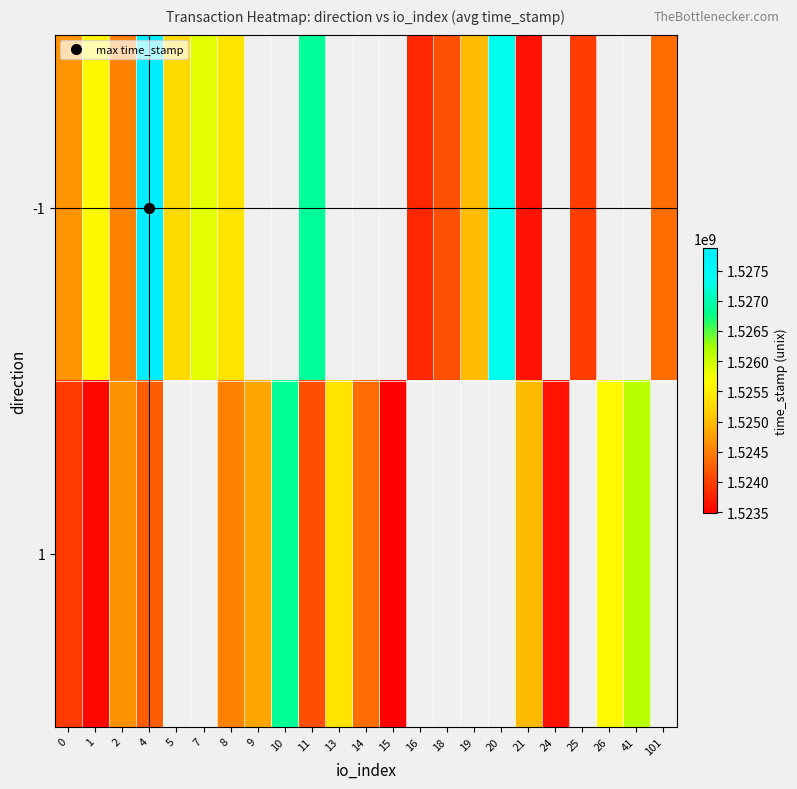

How many values in the 1 series are below 1525386975?

11